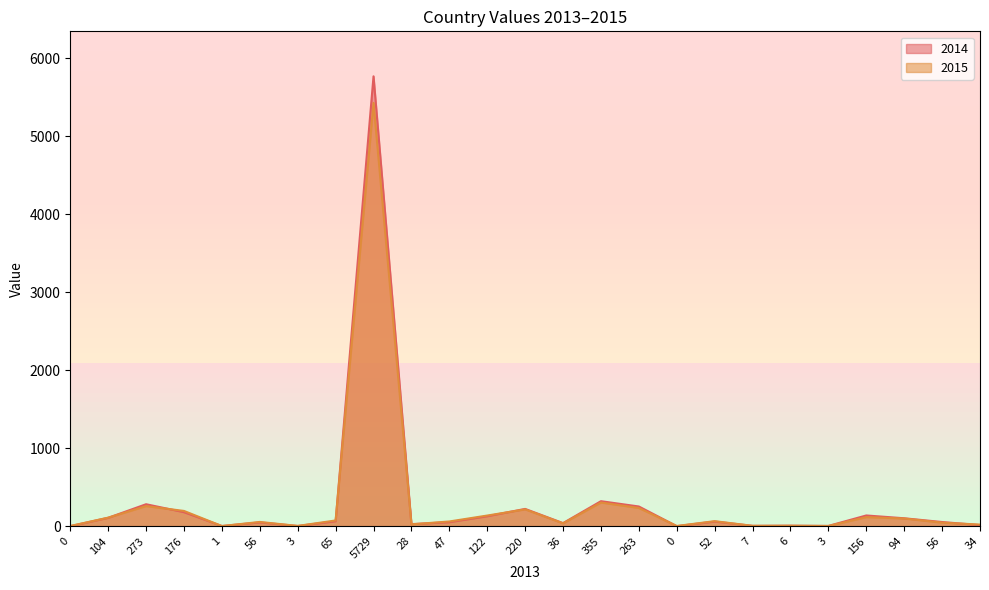

True or false: 2015 has more than 0 interior local peaks.

True